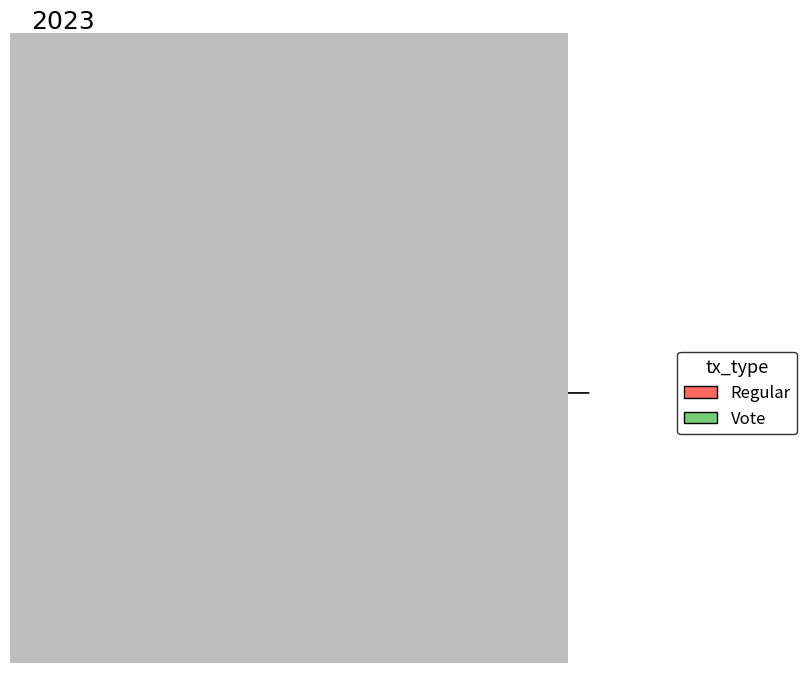

To the nearest percent, what percentage of the pie is Regular?

50%